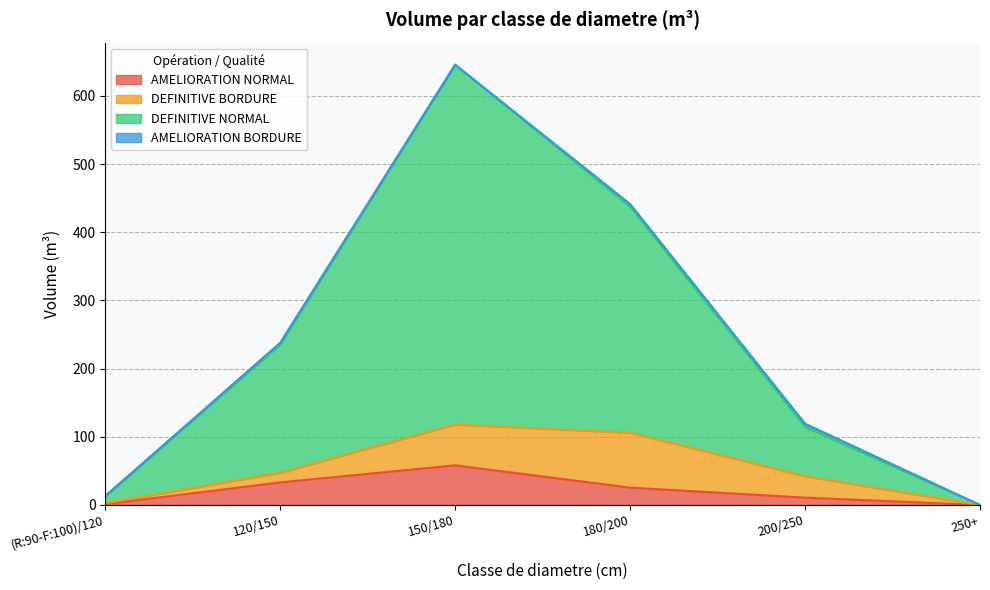

What is the highest value of the AMELIORATION NORMAL series?

58.2